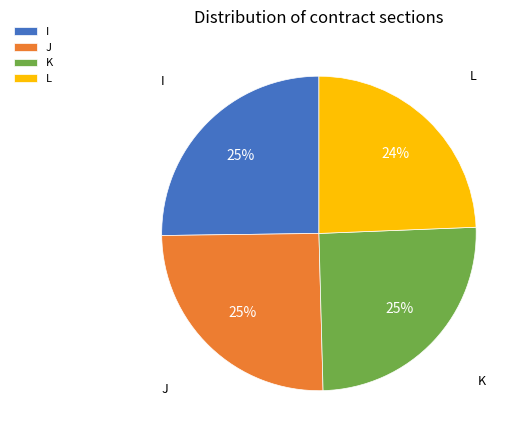

Is there any slice that represents more than half of the pie?

No